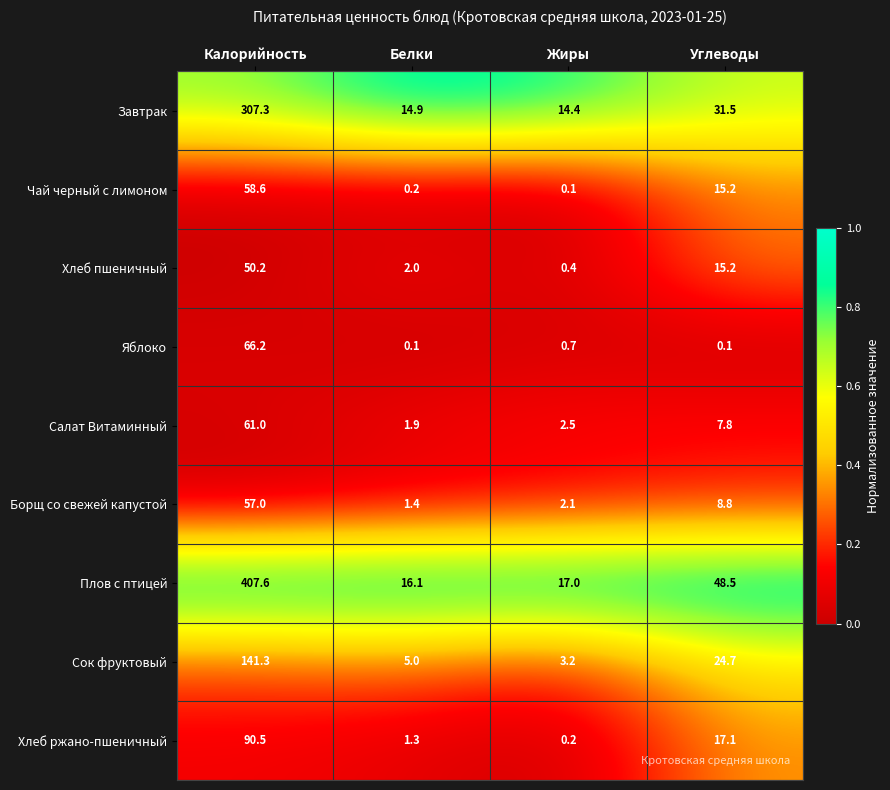

At which label is Чай черный с лимоном closest to 29?

Углеводы